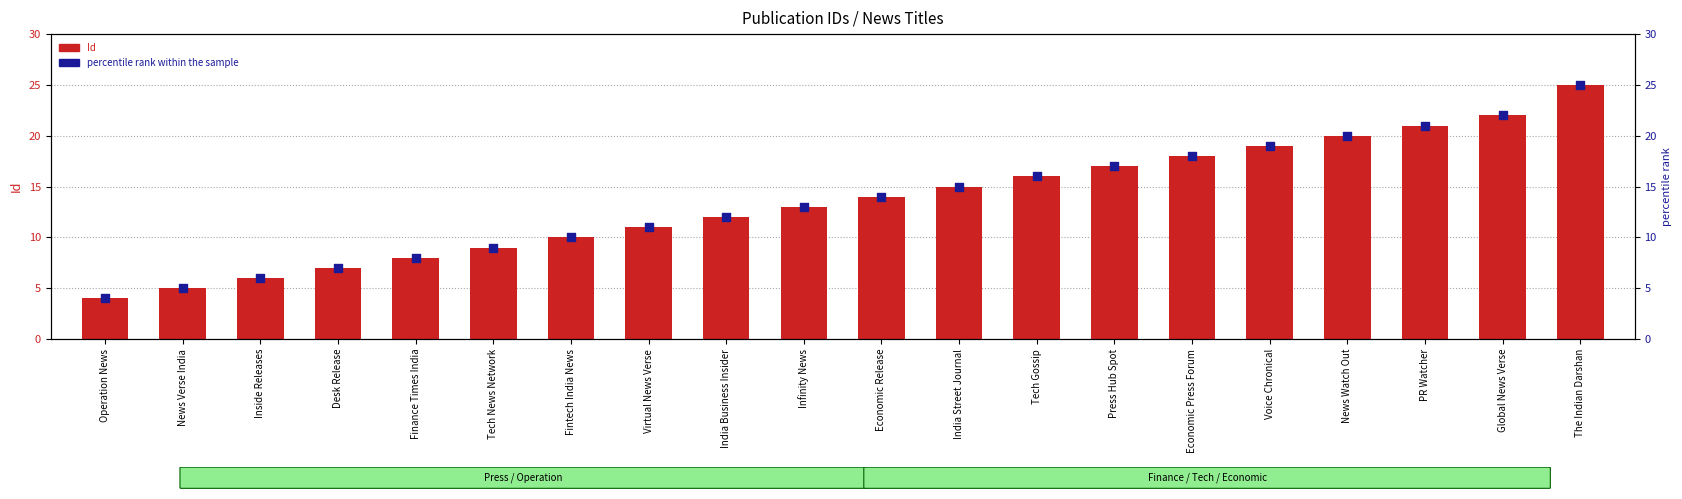

At which category is the sum across all series the highest?

The Indian Darshan